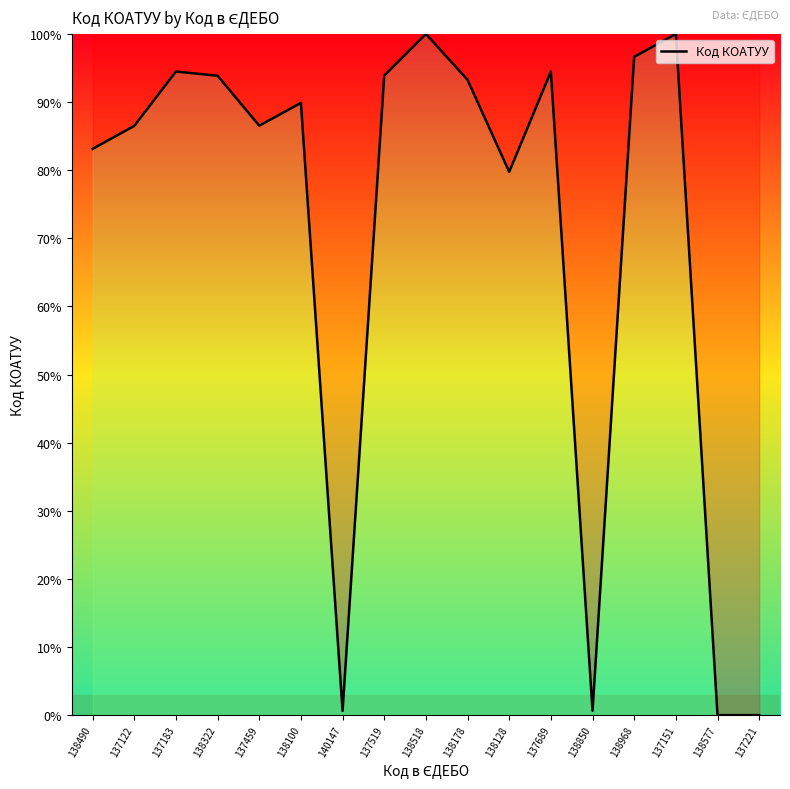

Where does the data first go above 89?

137183